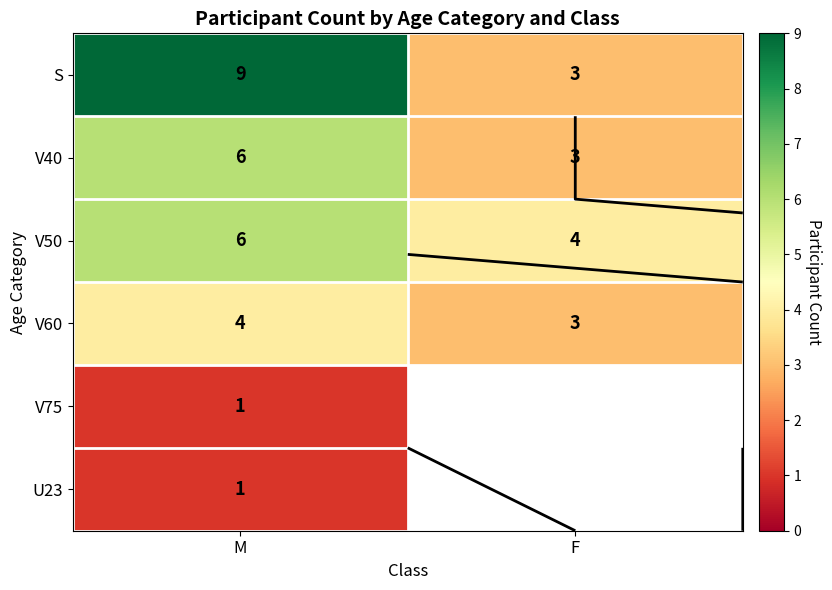

At how many categories does at least one series exceed 7?

1